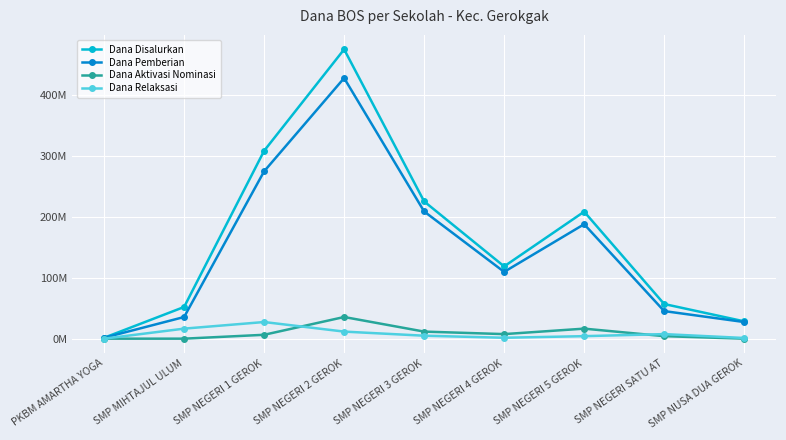

Is this an area chart (filled region under the line)?

No